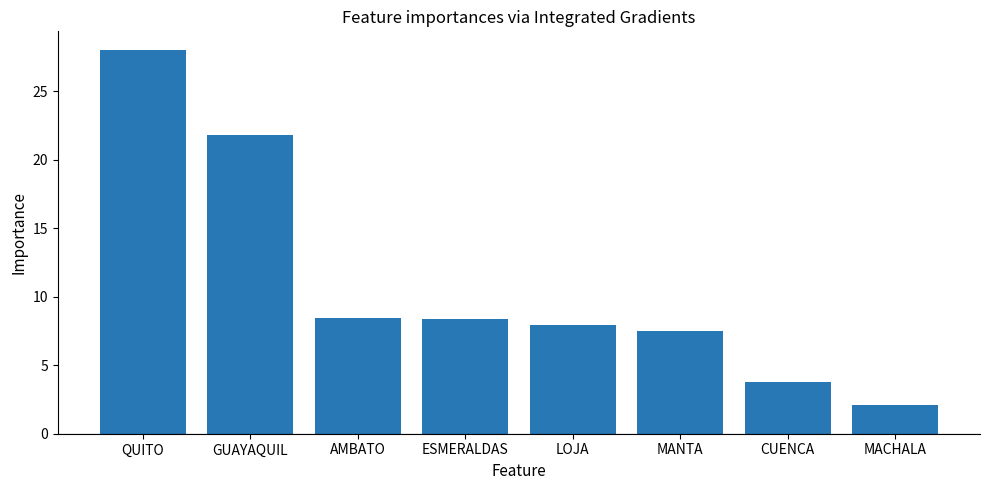

What is the average value?

11.0